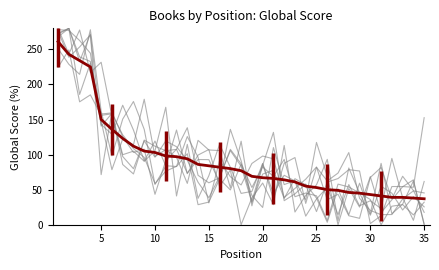

What is the sum of the values at 34 and 20?

103